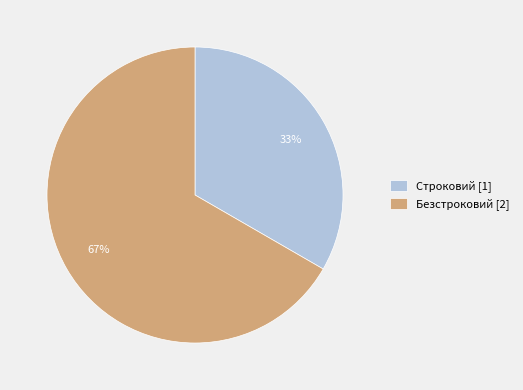

Is Безстроковий the majority of the pie?

Yes